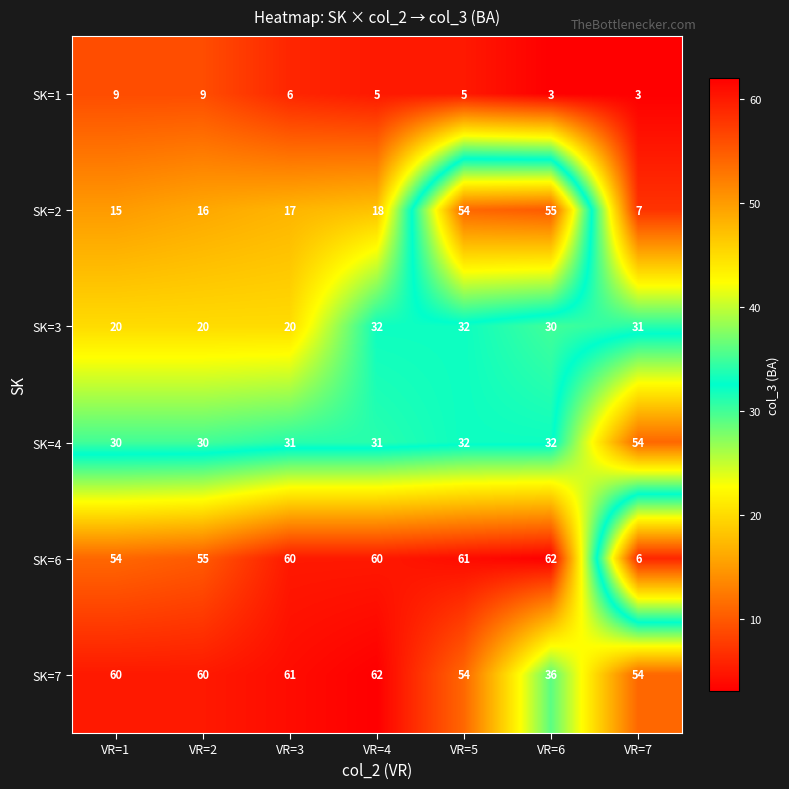

Which series has the largest total across all categories?

SK=7